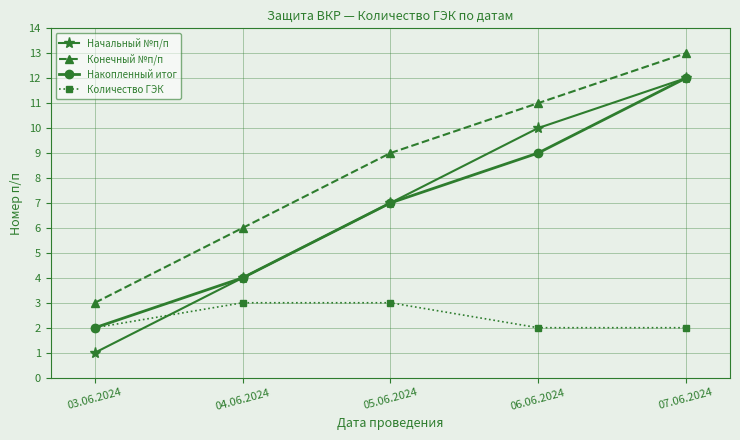

True or false: Количество ГЭК has more than 1 interior local peaks.

False